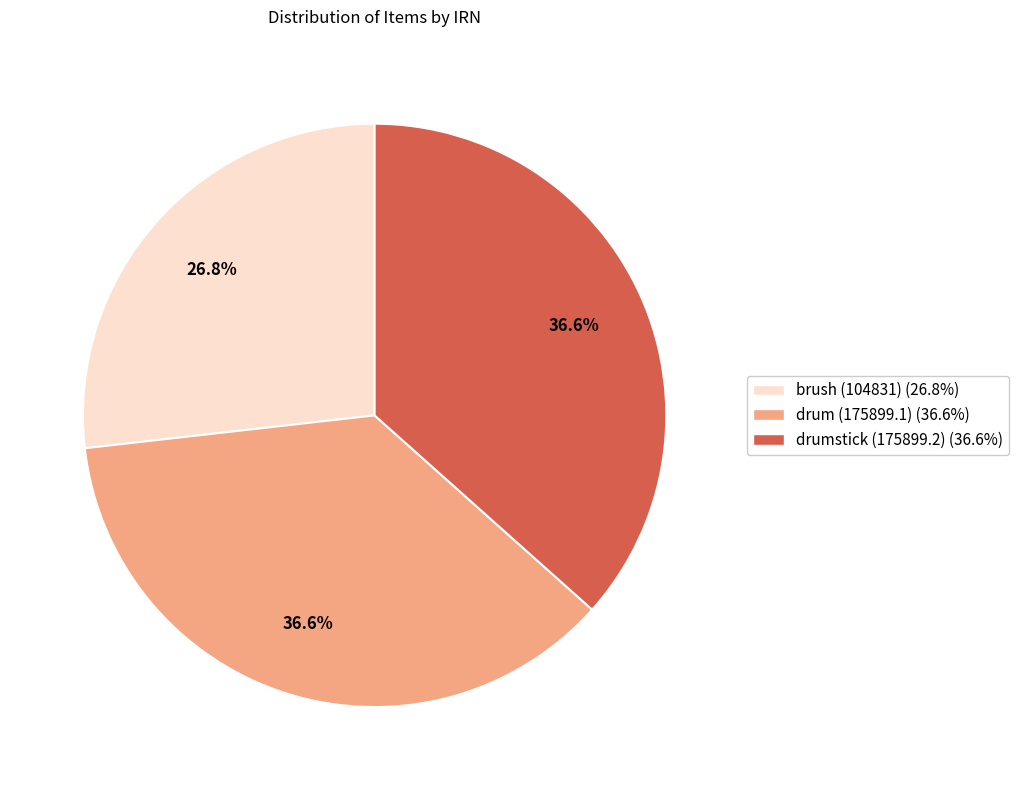

Which slice is the smallest?

brush (104831)